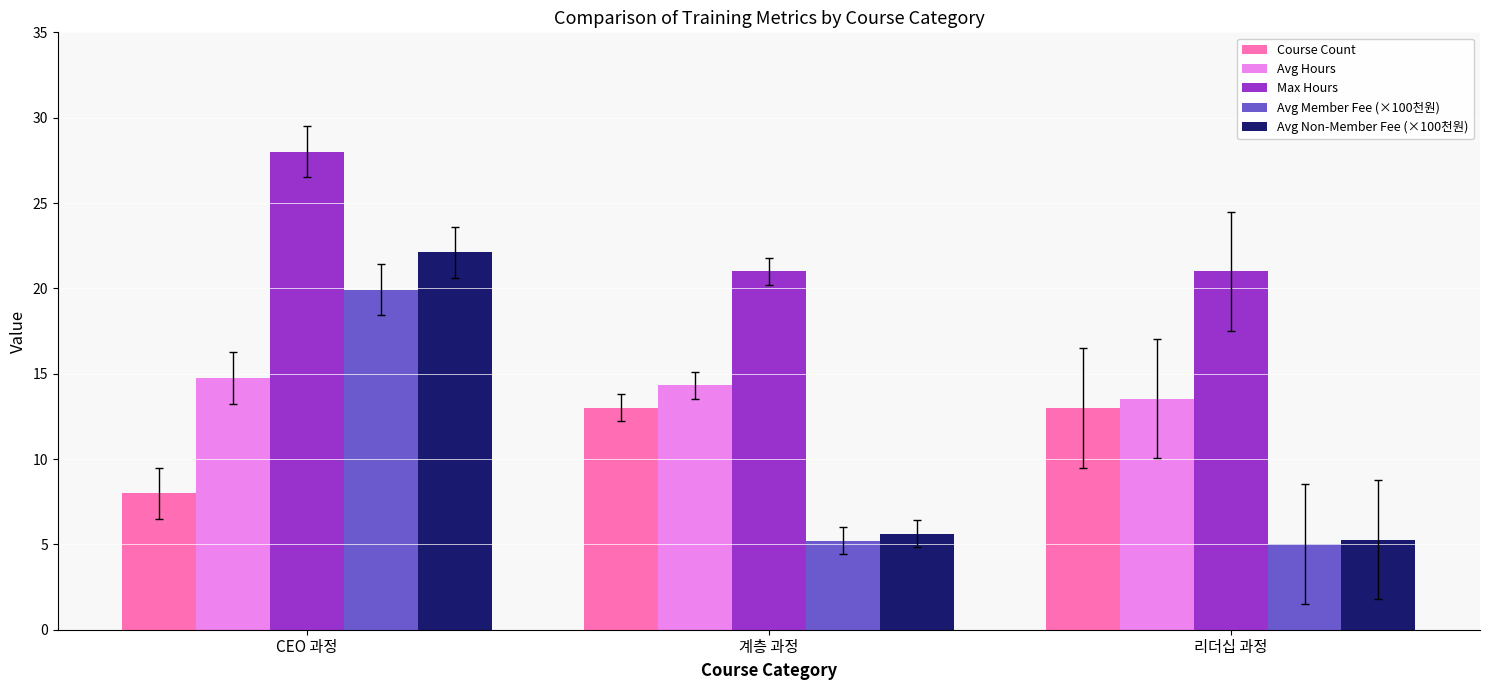

The Course Count series shows 13.0 at 계층 과정. True or false?

True